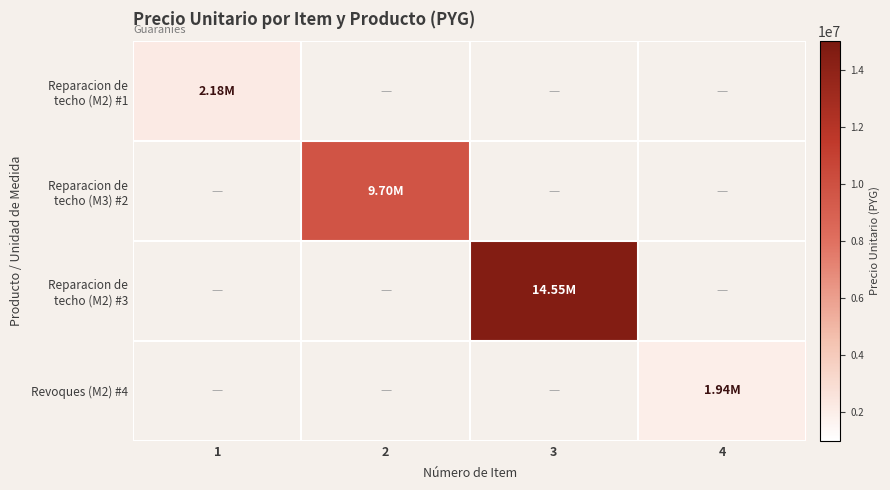

Which category has the highest value across all series?

3